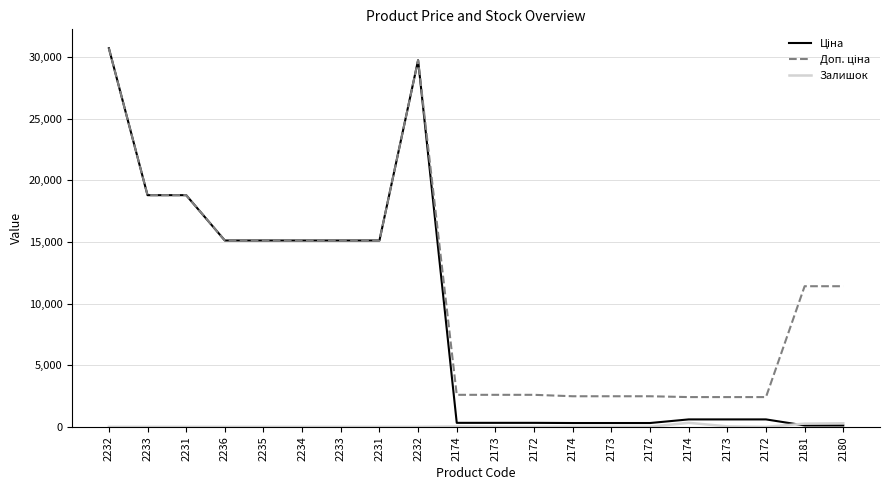

How many interior local peaks does the Залишок series have?

3